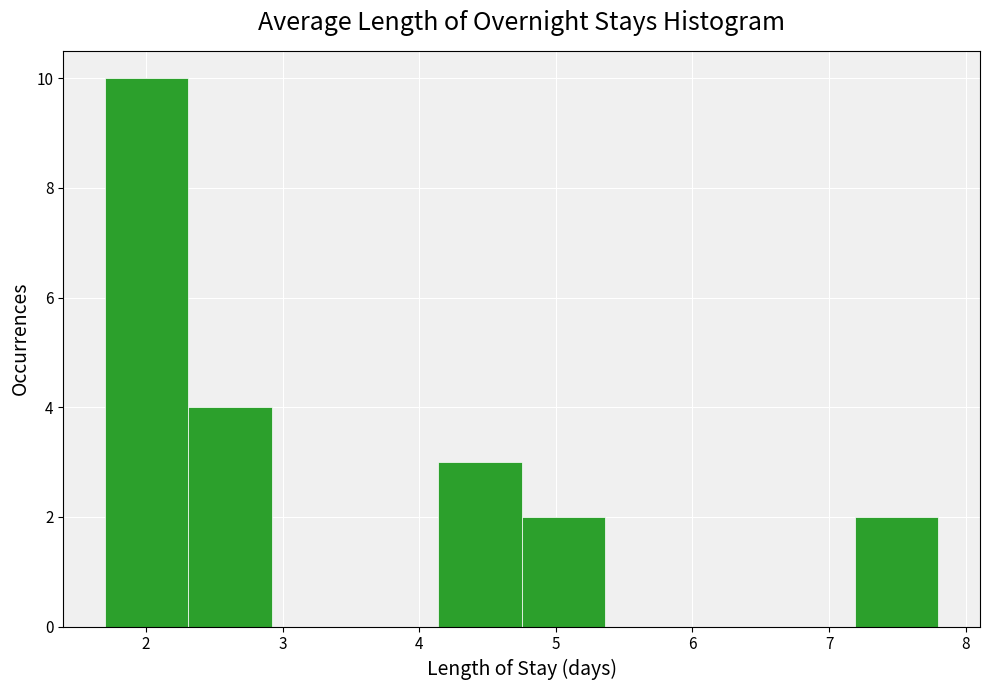

Reading left to right, list every bar in this chart as the range it spans on the x-axis followed by its height. Neither the bar edges nor the heights are printed on the chart, so give them approximately, as read against the axes.

1.70 to 2.31: 10
2.31 to 2.92: 4
2.92 to 3.53: 0
3.53 to 4.14: 0
4.14 to 4.75: 3
4.75 to 5.36: 2
5.36 to 5.97: 0
5.97 to 6.58: 0
6.58 to 7.19: 0
7.19 to 7.80: 2